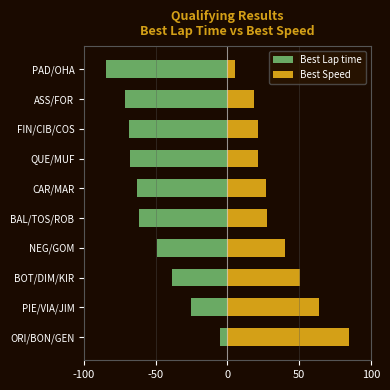

What position from the left is PIE/VIA/JIM?

2